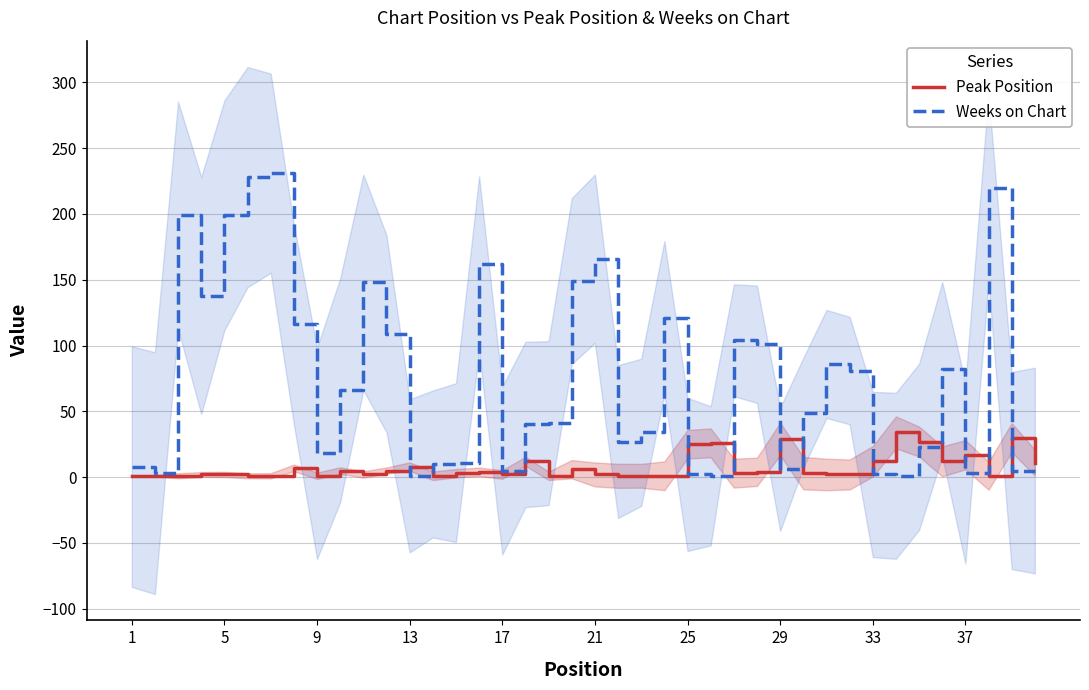

Reading left to right, what are all the values shown in this chart?

Peak Position: 1	1	1	2	2	1	1	7	1	5	2	5	8	1	3	4	2	12	1	6	2	1	1	1	25	26	3	4	29	3	2	2	12	34	27	12	17	1	30	11
Weeks on Chart: 8	3	199	138	199	228	231	116	18	66	148	109	1	10	11	162	5	40	41	149	166	27	34	121	2	1	104	101	6	49	86	81	2	1	23	82	3	220	5	5